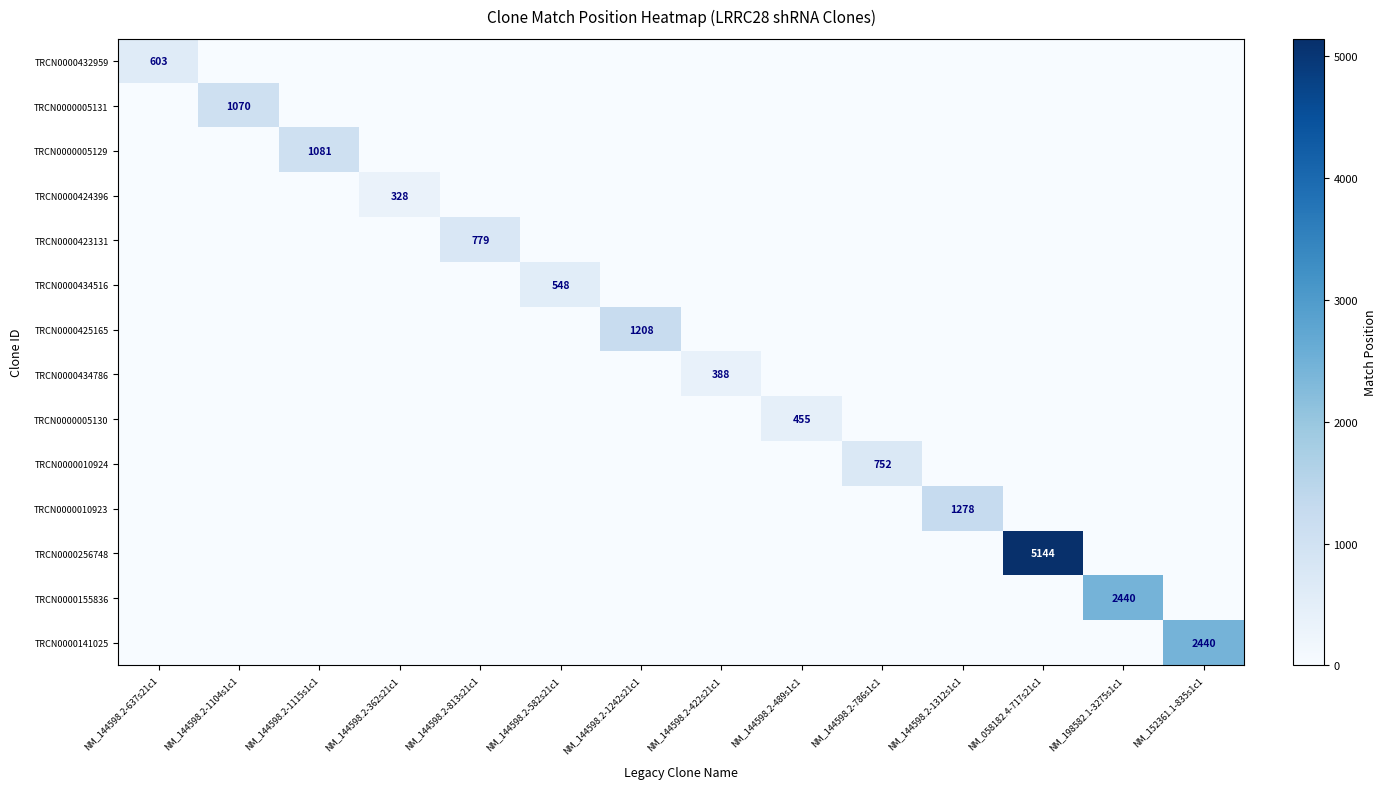

Rank the series by their maximum value, from highest to lowest.

TRCN0000256748, TRCN0000155836, TRCN0000141025, TRCN0000010923, TRCN0000425165, TRCN0000005129, TRCN0000005131, TRCN0000423131, TRCN0000010924, TRCN0000432959, TRCN0000434516, TRCN0000005130, TRCN0000434786, TRCN0000424396